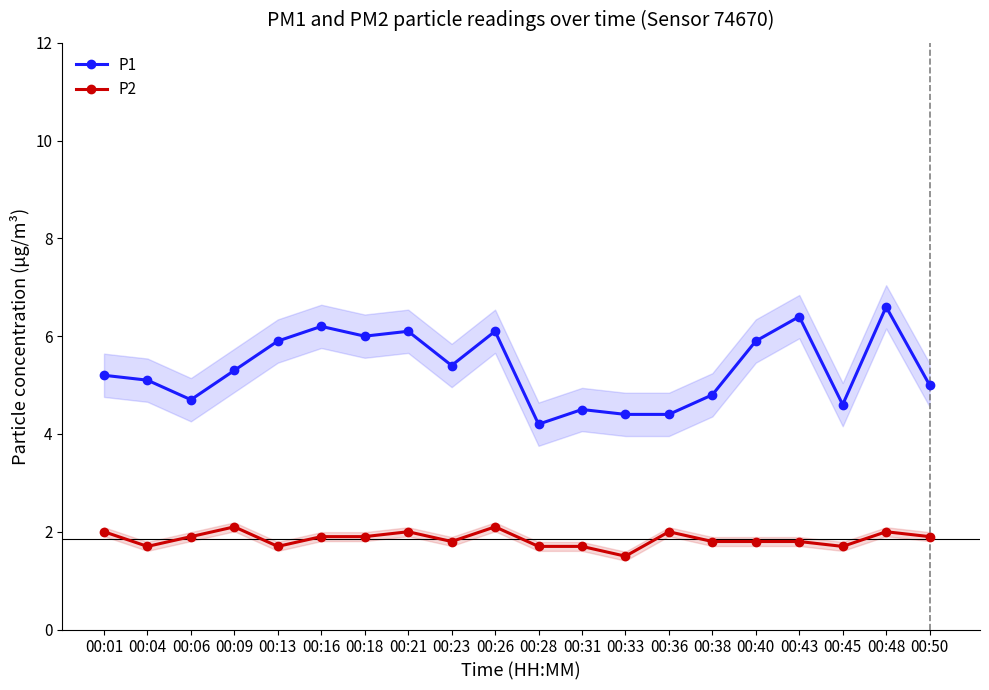

Rank the series at 00:36 from lowest to highest value.

P2, P1